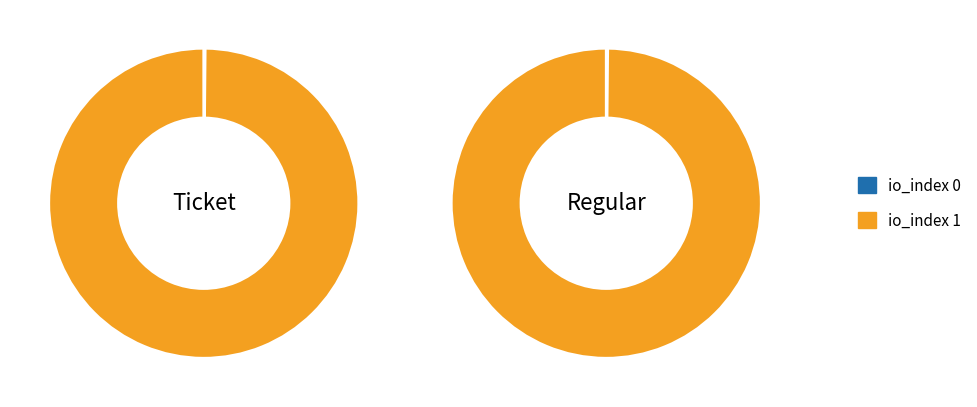

Count the number of slices in the pie.

2